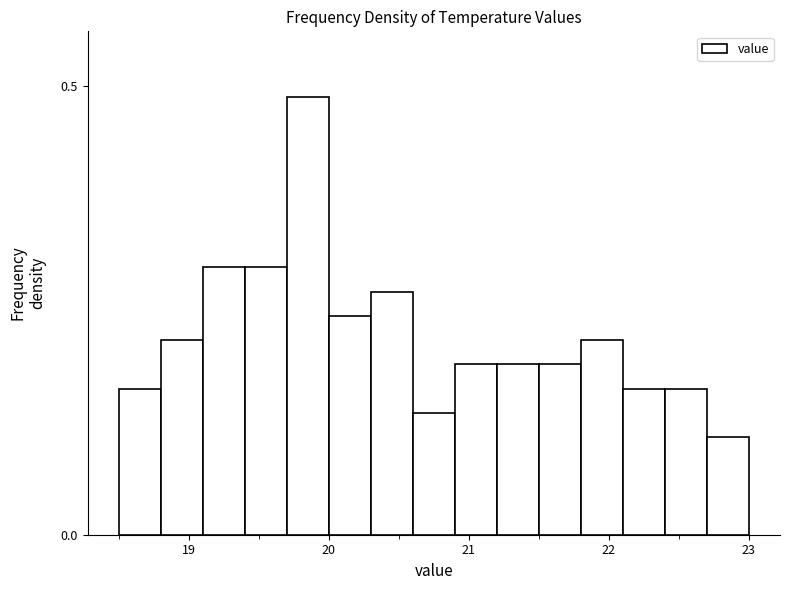

Around what value on the x-axis is the tallest bar? Give the approximate position of its centre, as read against the axis.

19.9